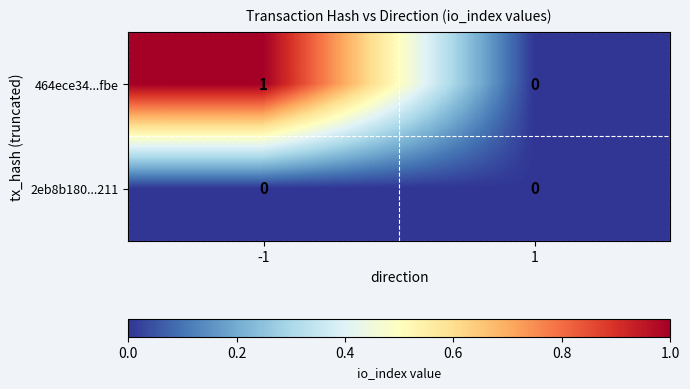

The 464ece34...fbe series shows 0 at 1. True or false?

True